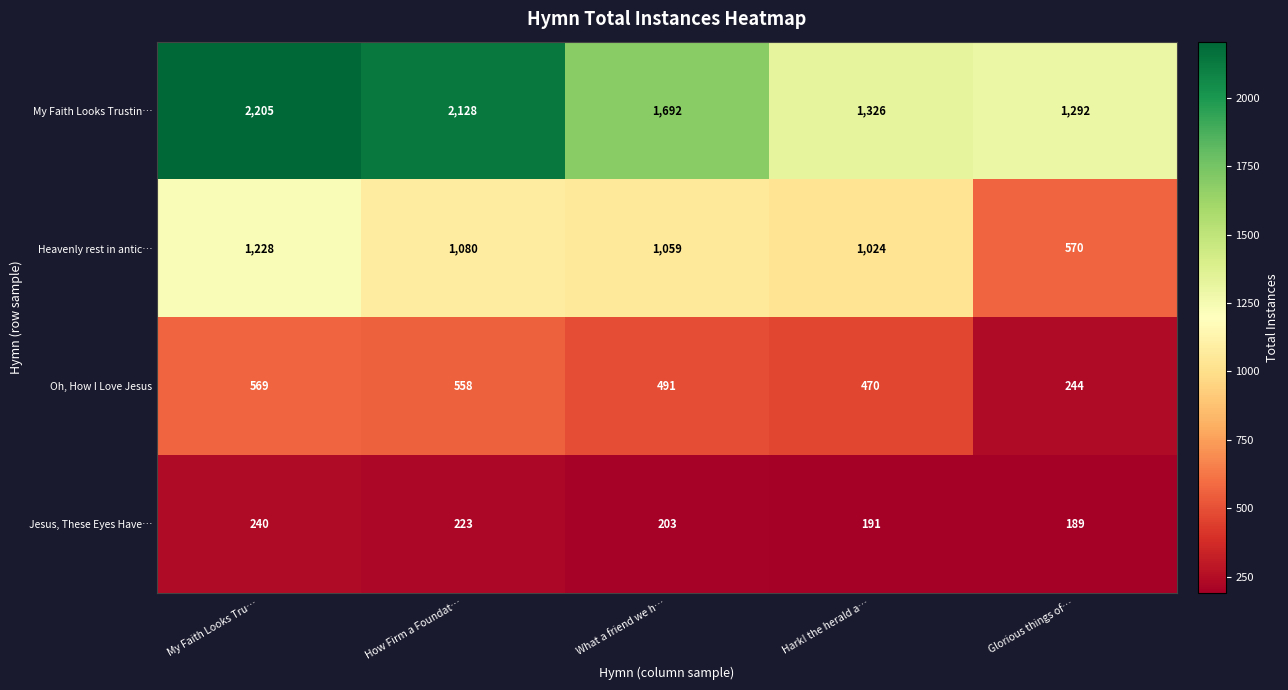

At which category is the sum across all series the highest?

My Faith Looks Tru…